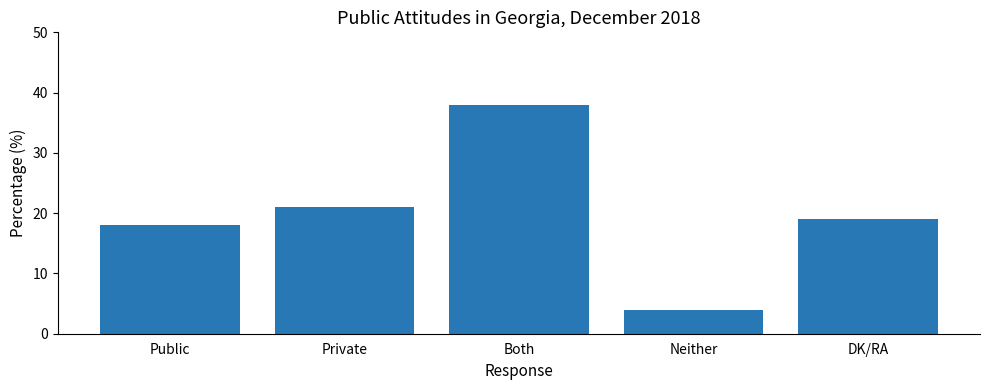

What is the average value?

20